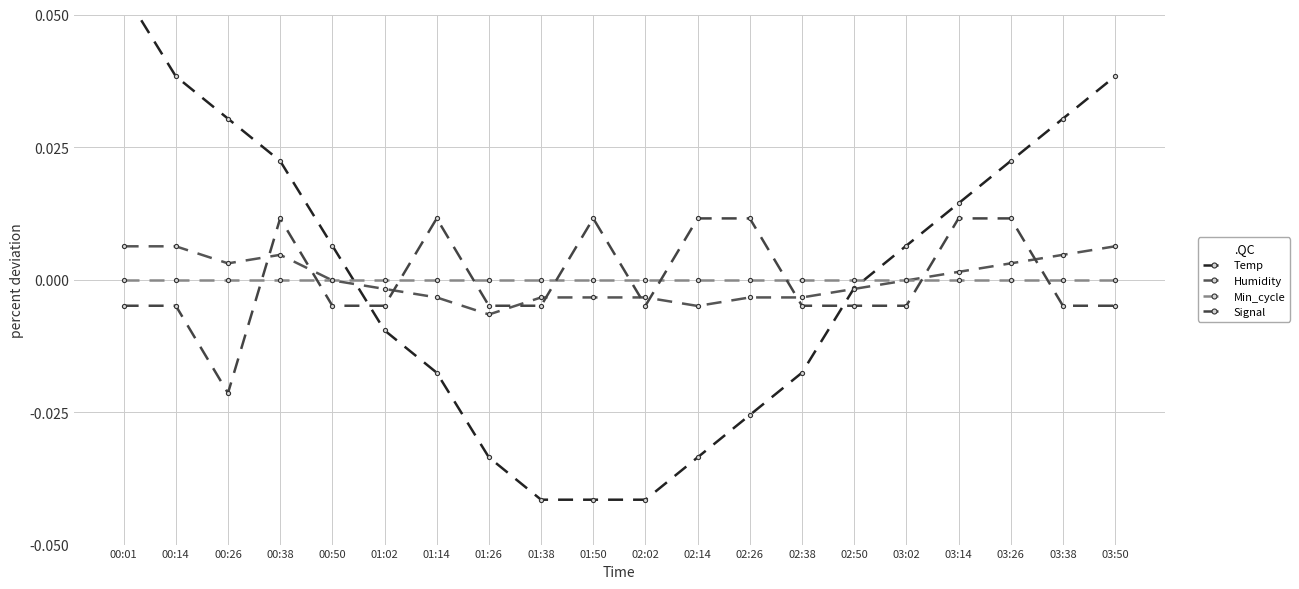

At 00:01, list the series in order from largest to smallest.

Temp, Humidity, Min_cycle, Signal